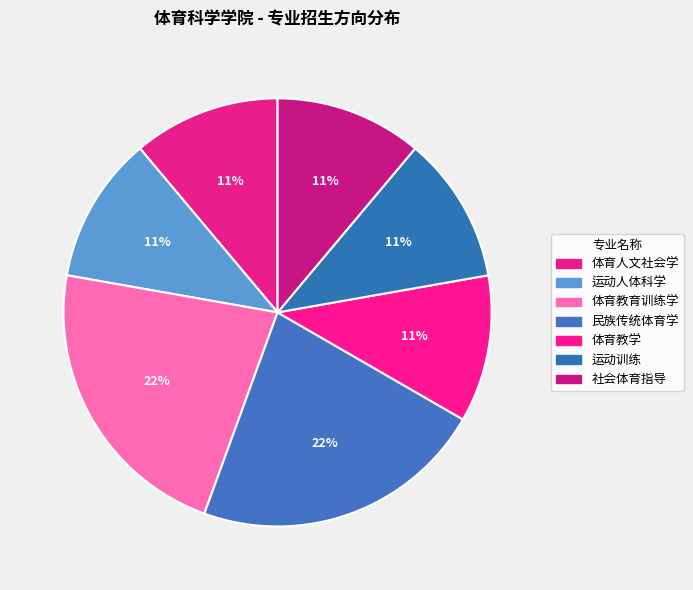

Count the number of slices in the pie.

7